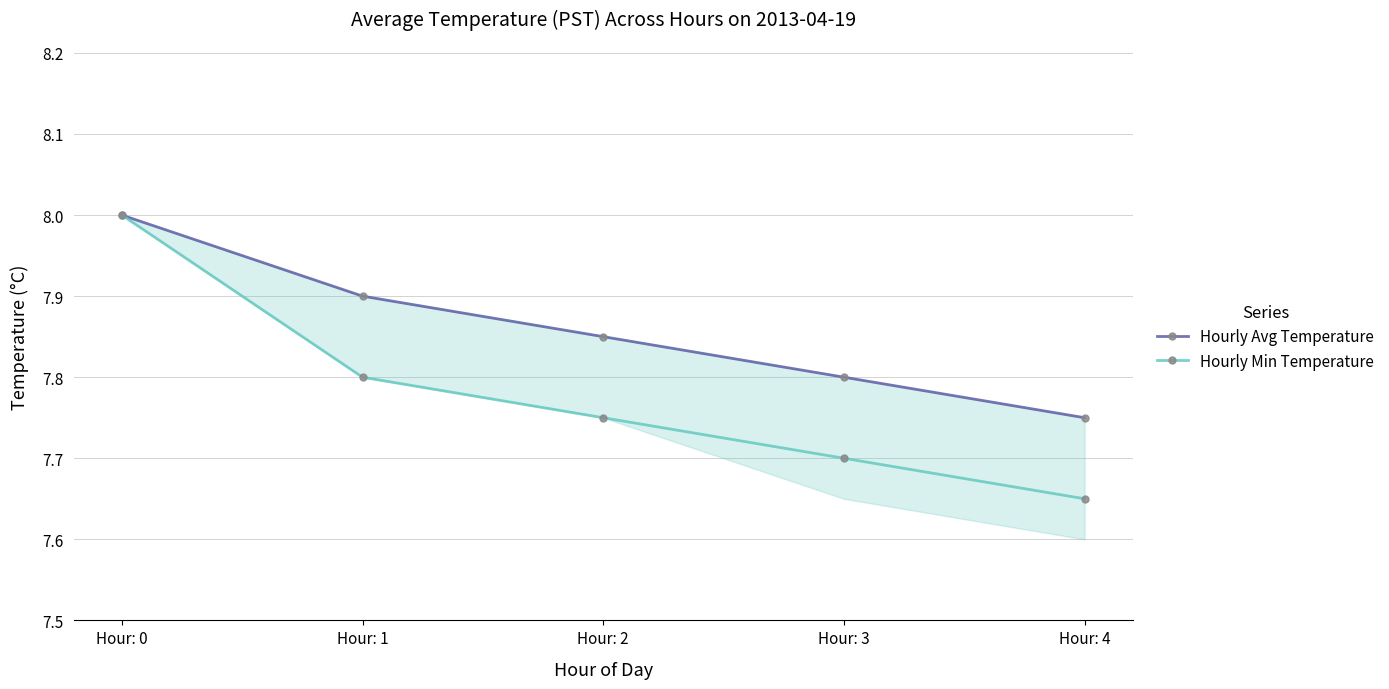

At which category does the chart reach its minimum across all series?

Hour: 4